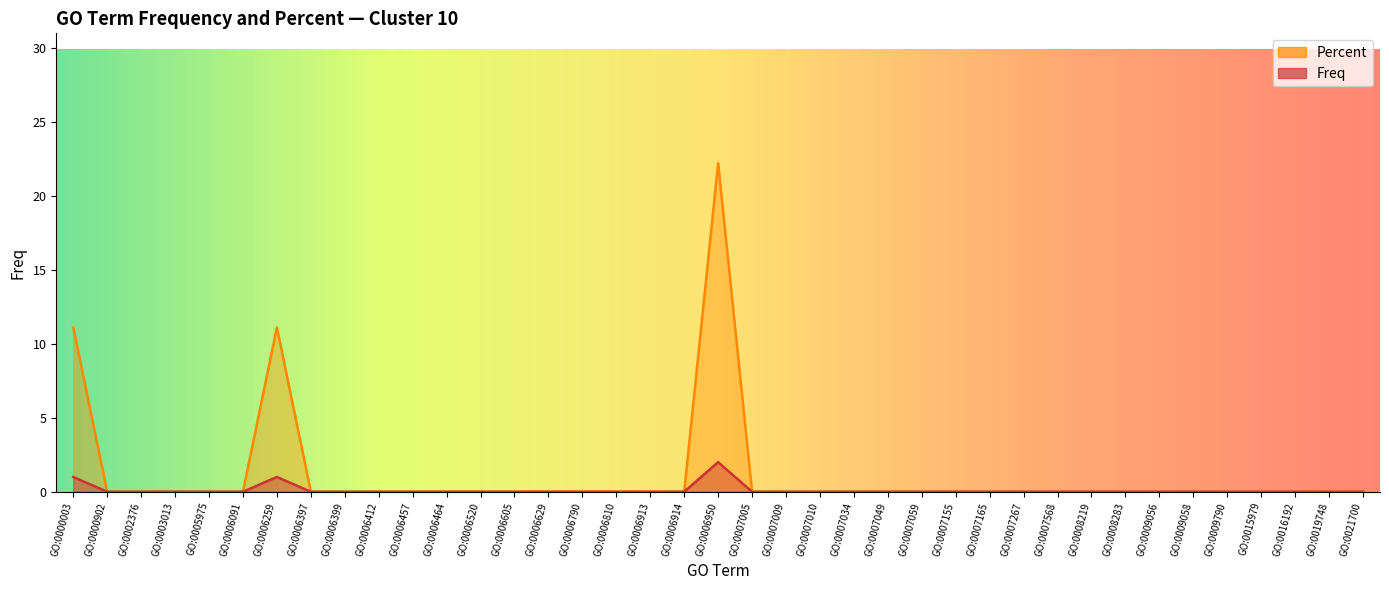

True or false: Freq and Percent intersect in this chart.

False